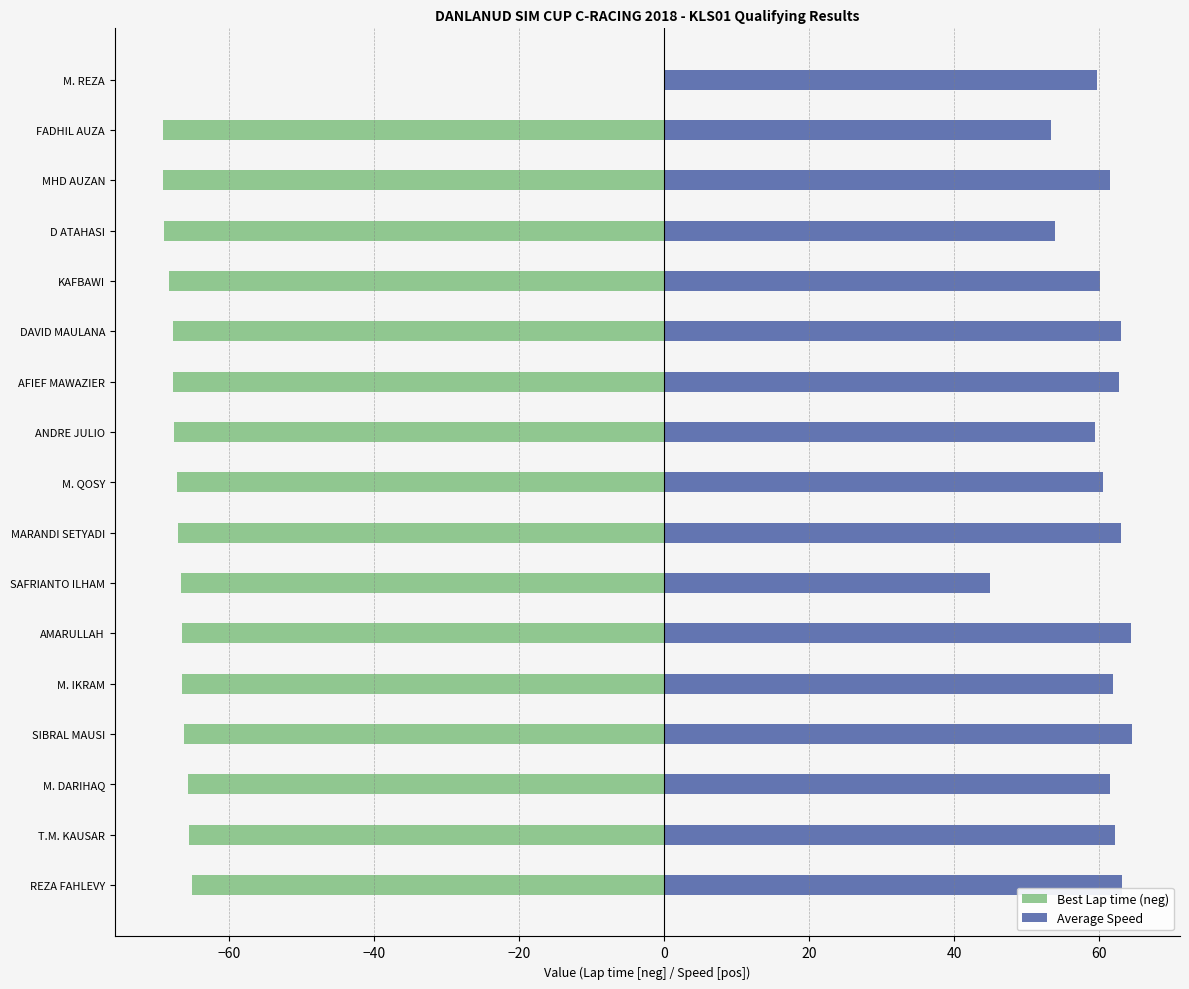

Where is Average Speed nearest to the value 54?

D ATAHASI